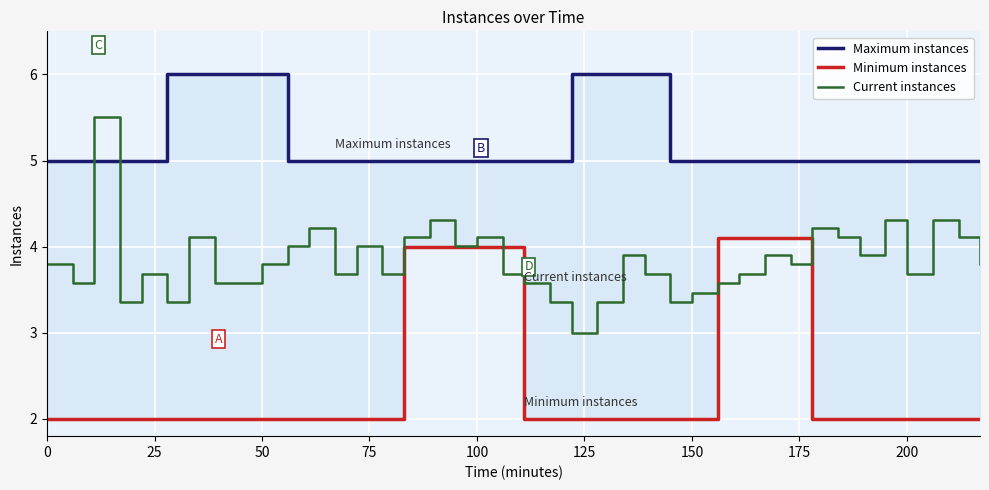

What is the maximum value for Current instances?

5.5